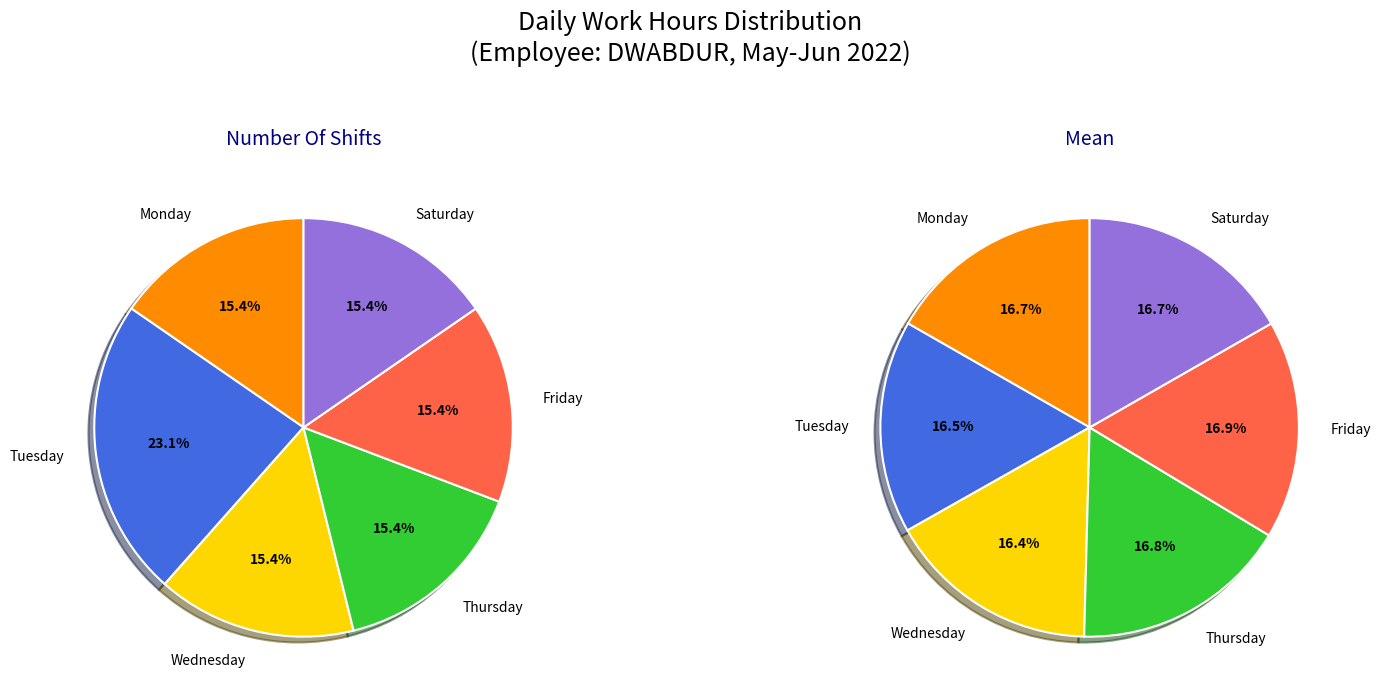

Does any single category account for the majority?

No